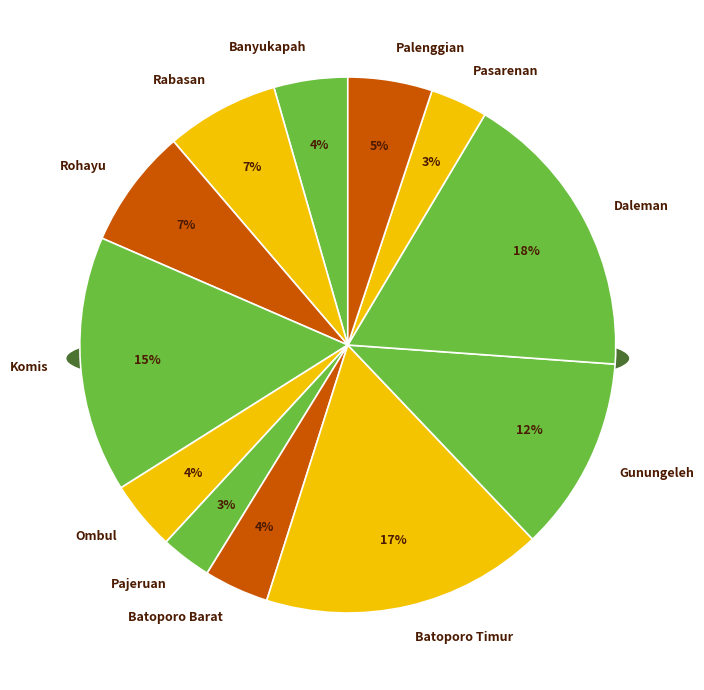

To the nearest percent, what is the combined percentage of Banyukapah and Pajeruan?

8%